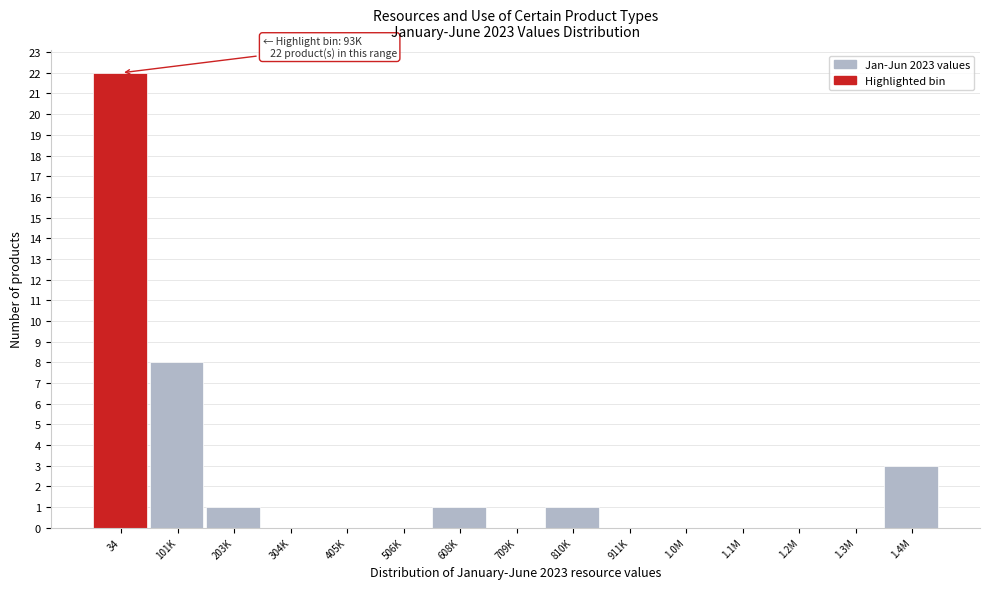

Reading left to right, transcribe all the data shown in this chart.

34=22	101K=8	203K=1	304K=0	405K=0	506K=0	608K=1	709K=0	810K=1	911K=0	1.0M=0	1.1M=0	1.2M=0	1.3M=0	1.4M=3